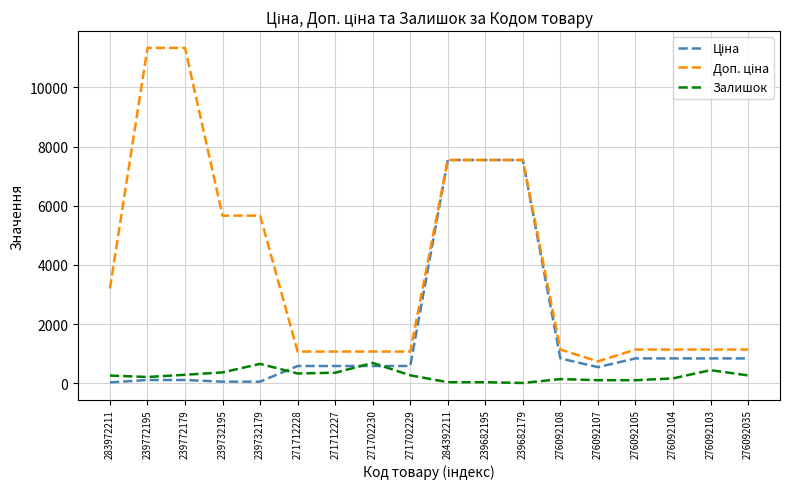

True or false: Залишок has a value of 1170.3 at 239732179.

False